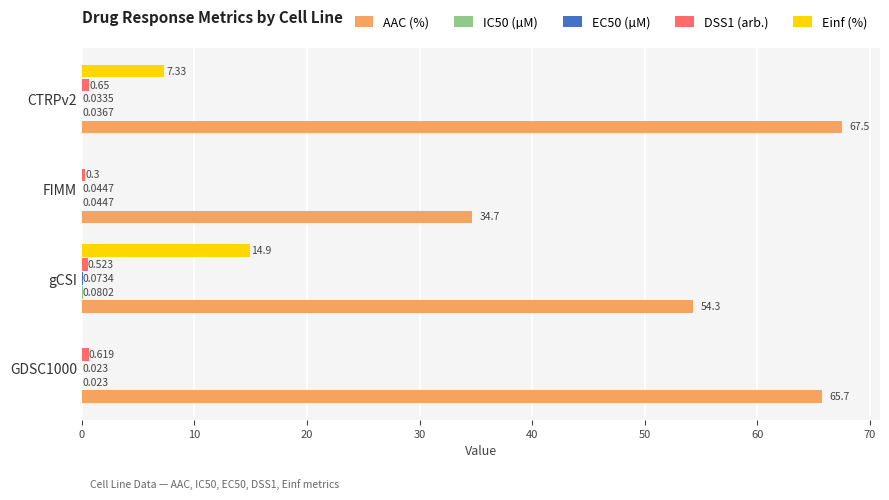

Between gCSI and CTRPv2, which series saw the biggest shift?

AAC (%)